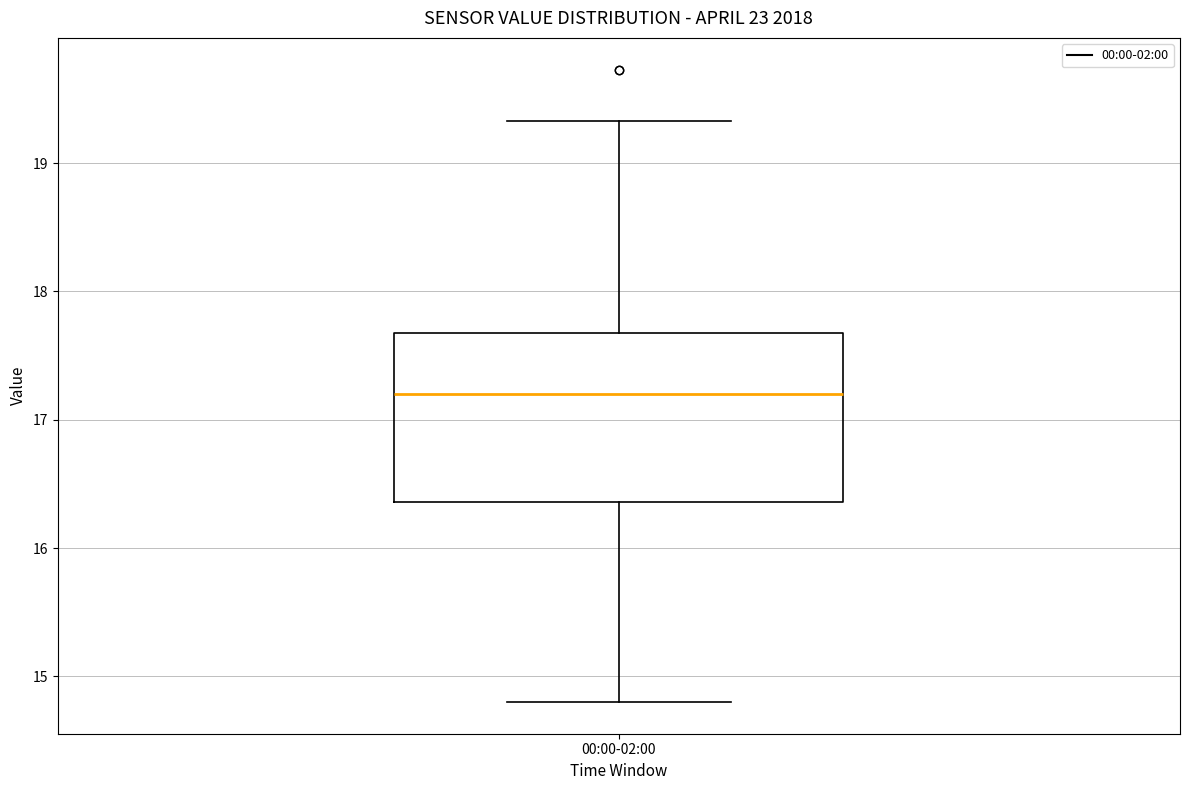

Where does the upper whisker of the box for 00:00-02:00 end on the y-axis? The values are not printed on the chart, so give them approximately, as read against the axis.

19.3